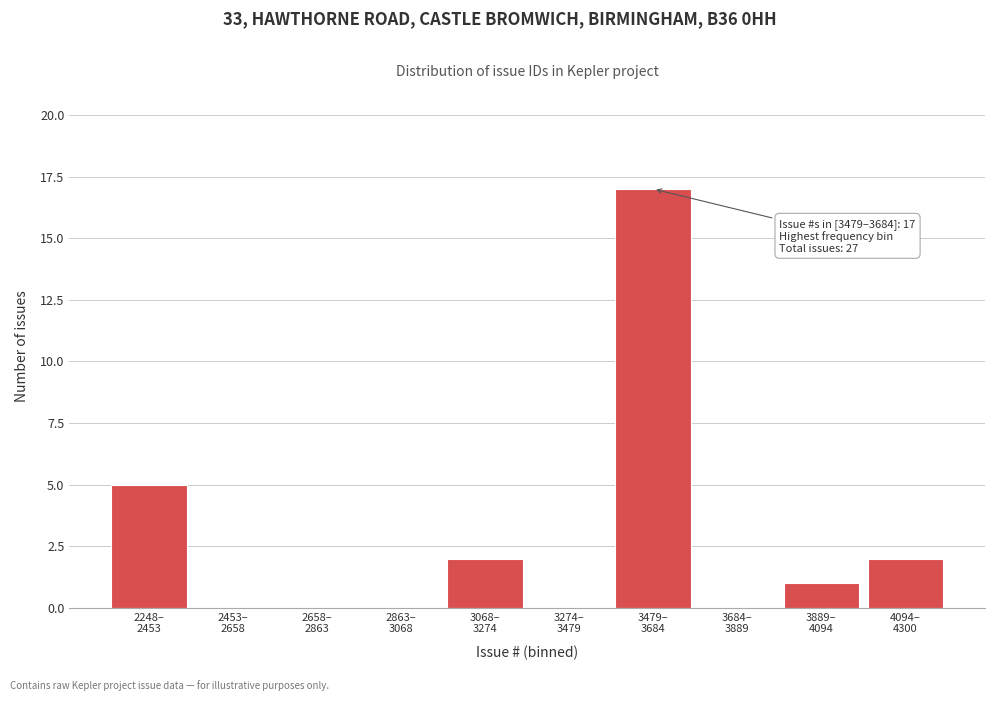

What is the sum of all values?

27